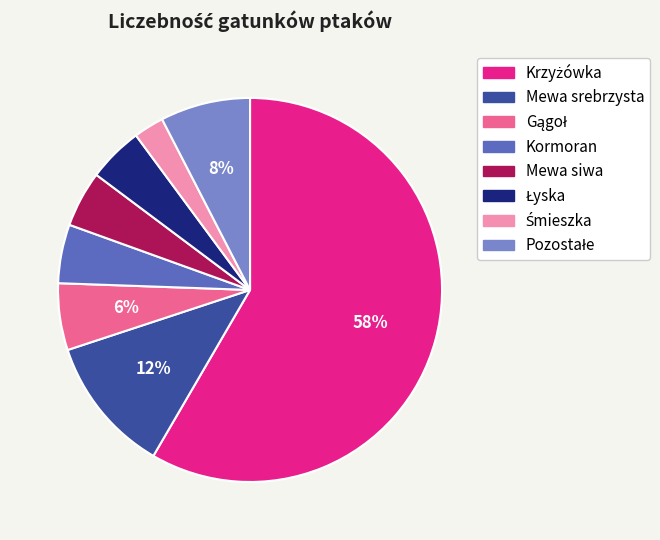

To the nearest percent, what is the average slice percentage?

12%